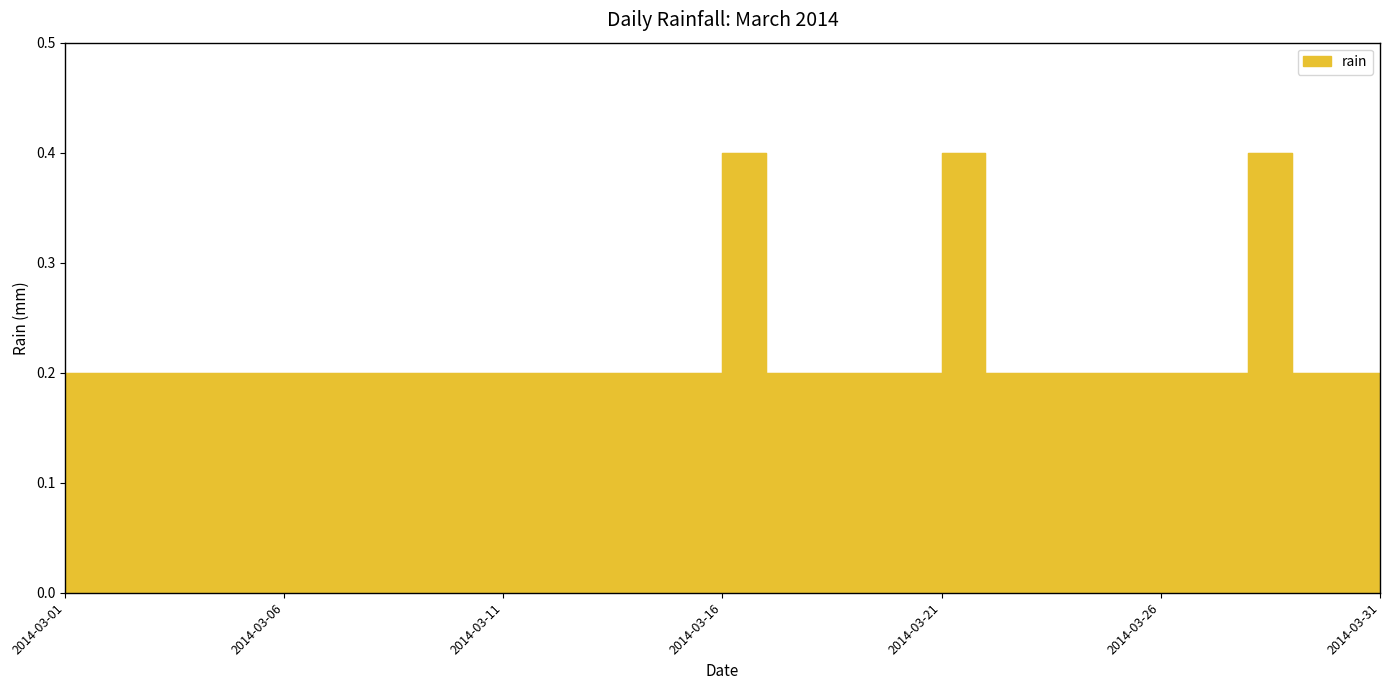

How many distinct data groups are displayed?

1